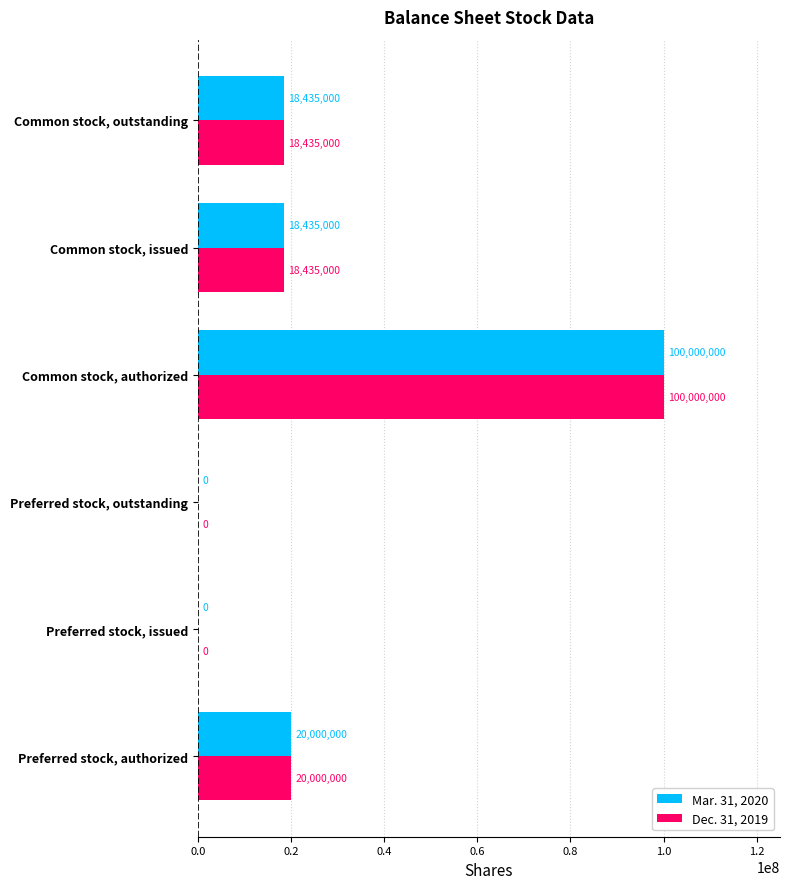

At which category is the sum across all series the highest?

Common stock, authorized